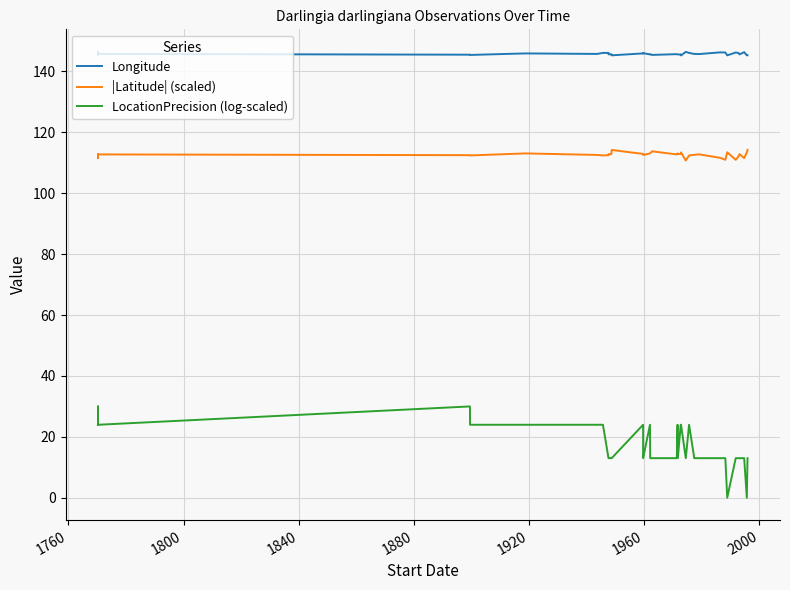

Is the value of Longitude at 2000 greater than the value of |Latitude| (scaled) at 12?

Yes